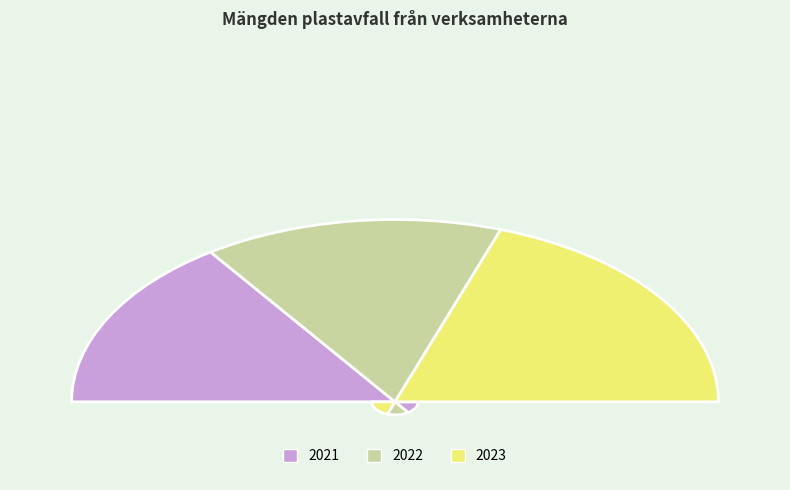

Is it true that 2023 is 51% of the pie?

False